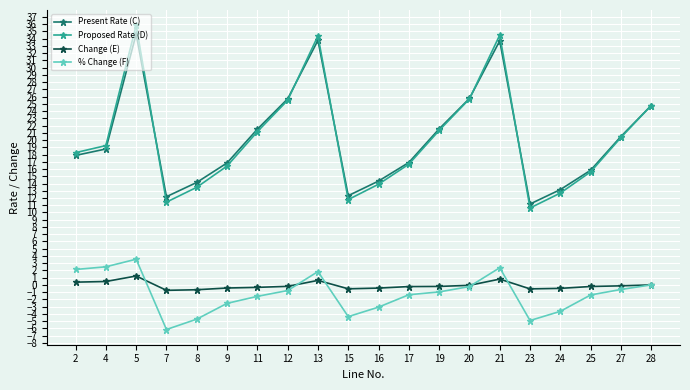

Which label corresponds to the smallest value in the chart?

7